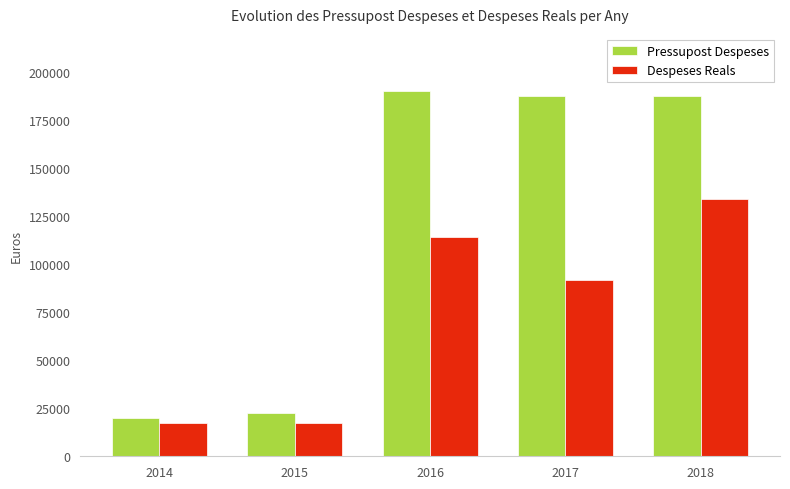

What is the difference between the highest and lowest values at 2014?

2515.3